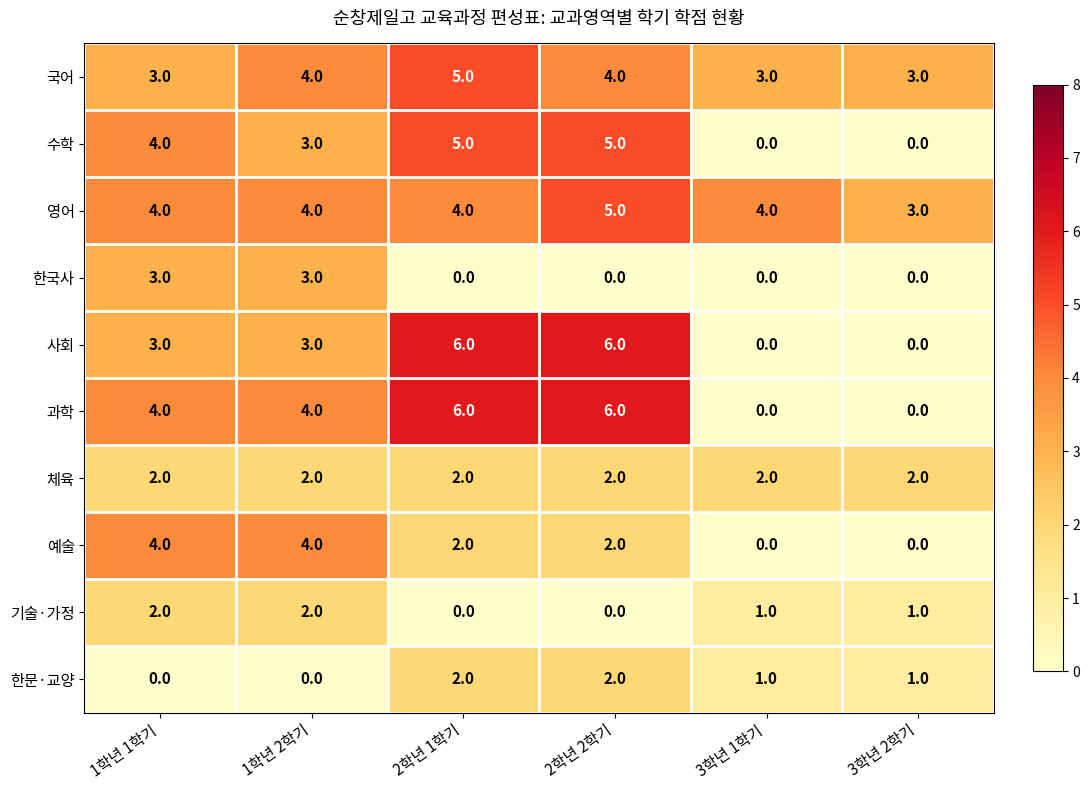

What is the spread (max minus min) of values at 3학년 2학기?

3